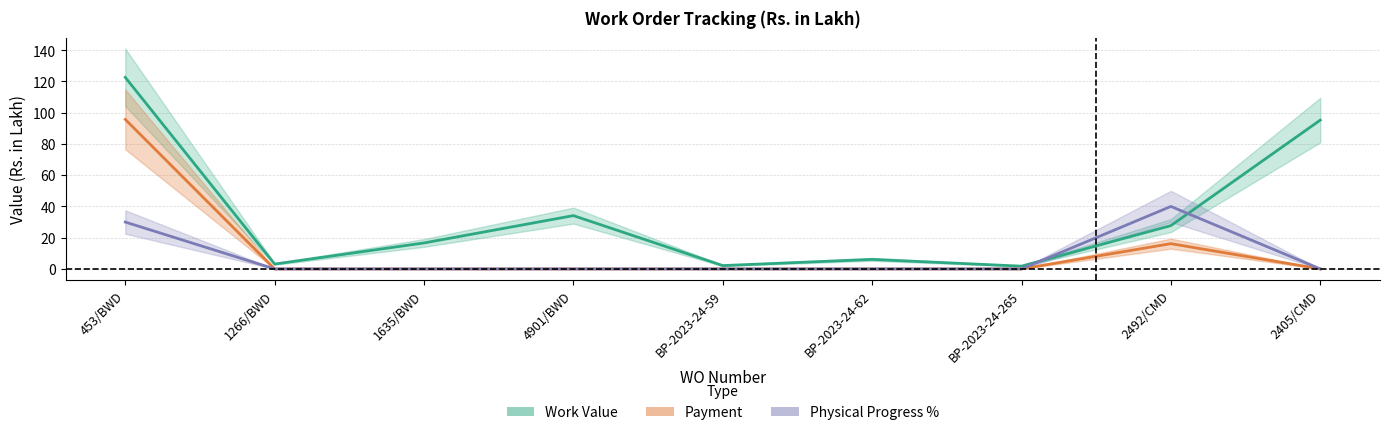

At which category does the chart reach its minimum across all series?

1266/BWD